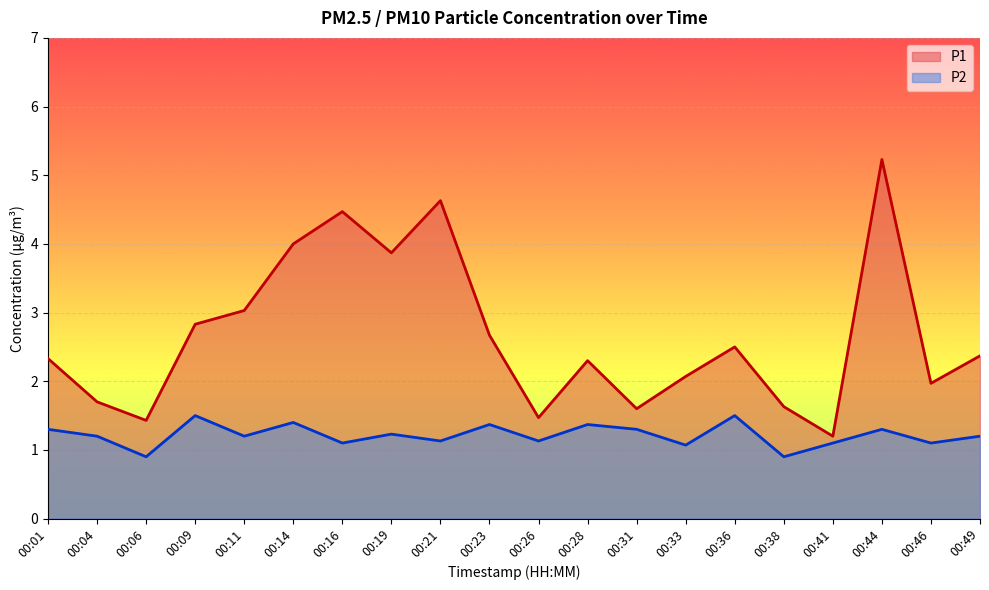

How many series are shown in this chart?

2